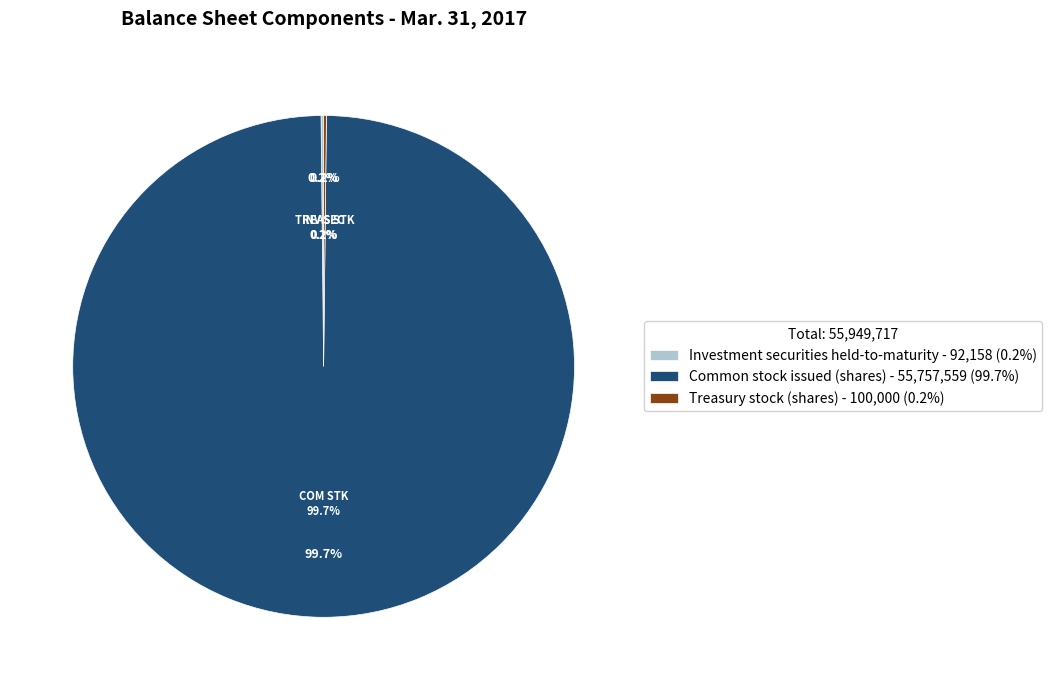

Which slice is the smallest?

Investment securities held-to-maturity